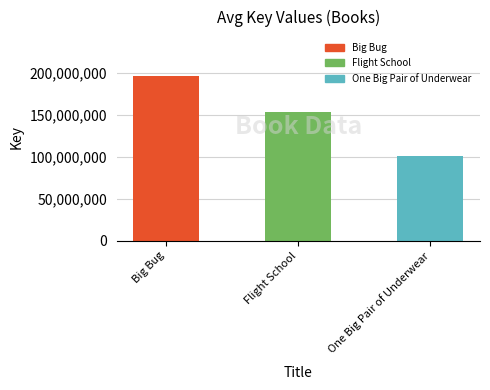

Rank the categories by value from lowest to highest.

One Big Pair of Underwear, Flight School, Big Bug